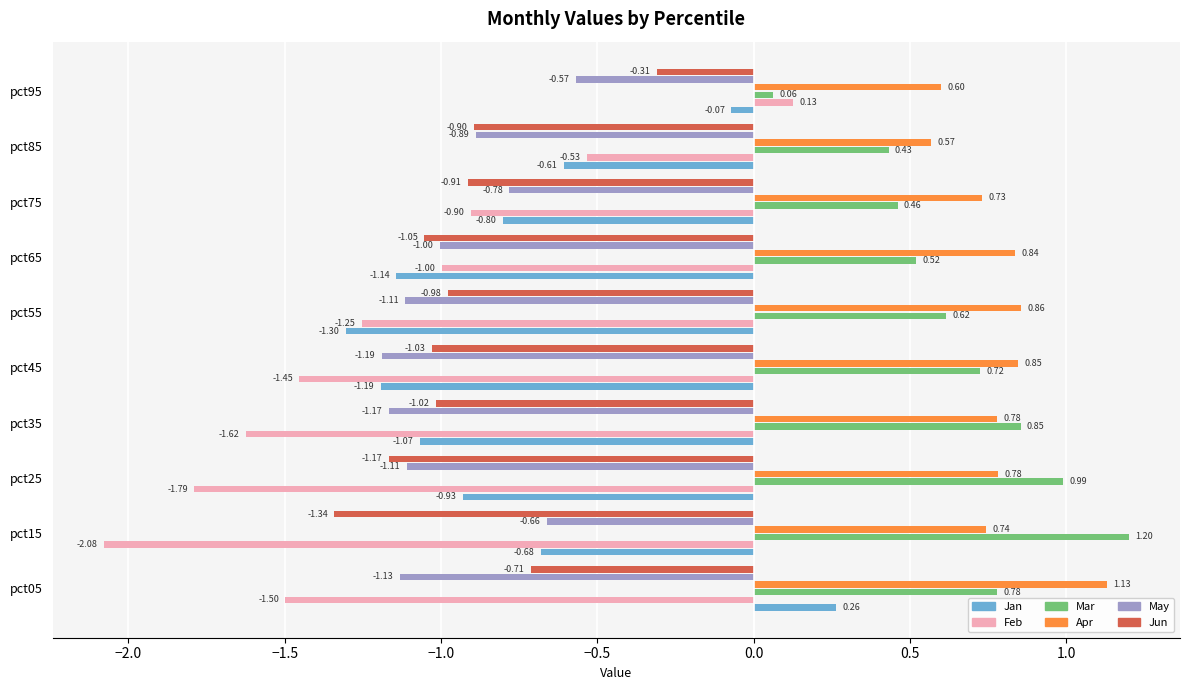

What is the difference between the maximum and minimum values in the Jan series?

1.6